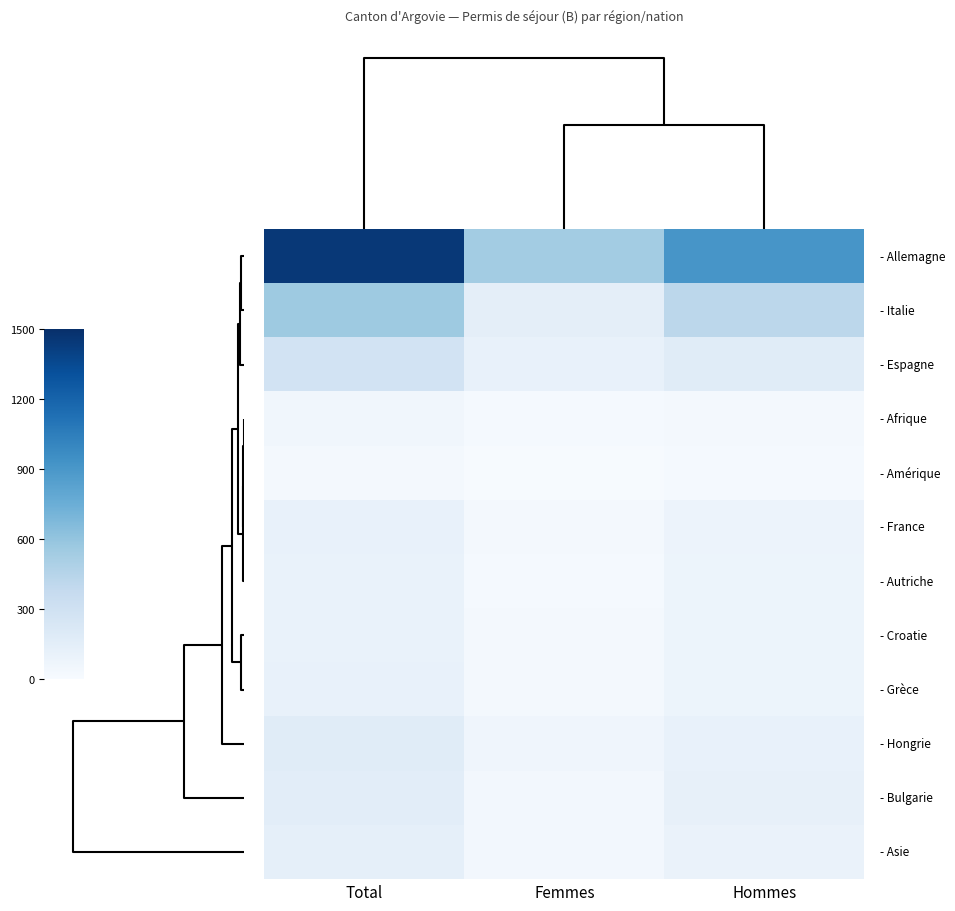

Between Total and Femmes, which is larger?

Total